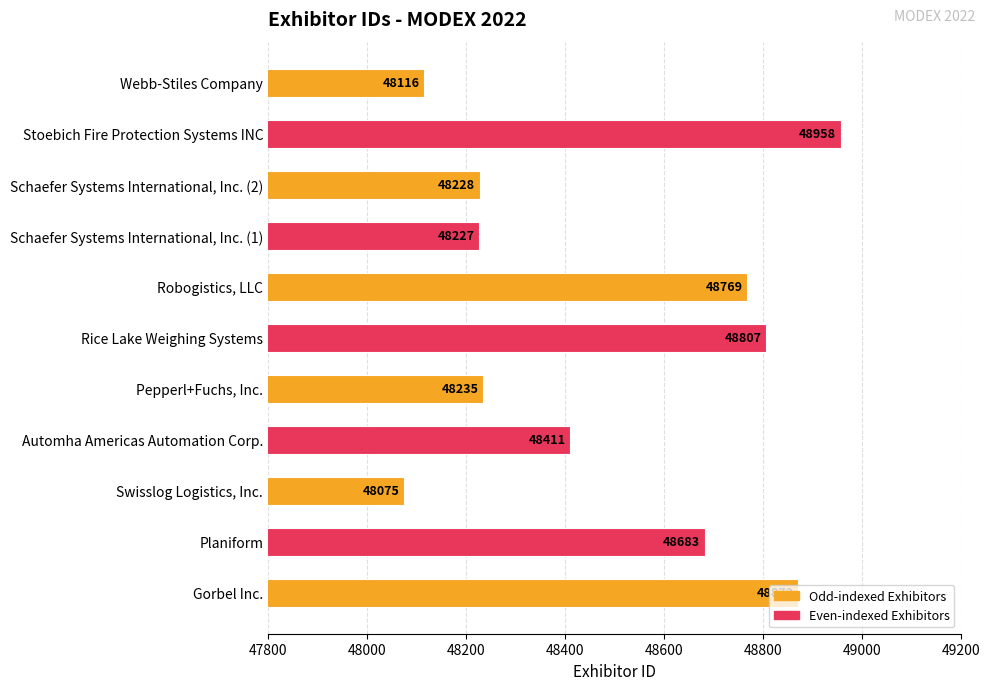

What is the difference between the values at Pepperl+Fuchs, Inc. and Planiform?

448